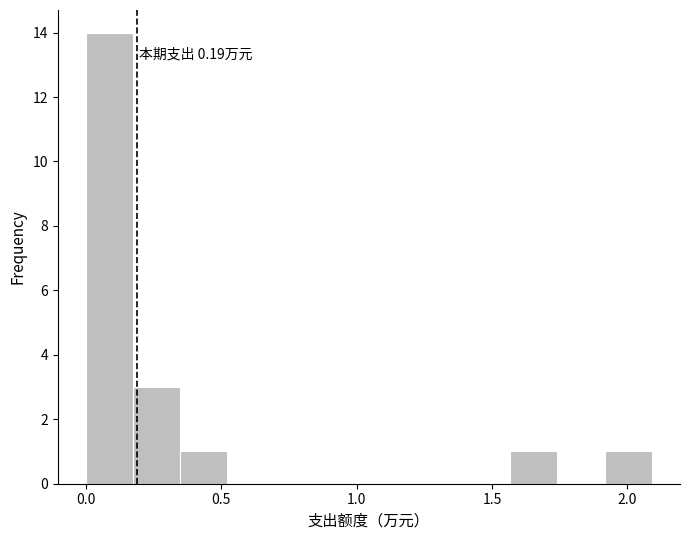

Read against the x-axis, roughly where is the centre of the tallest bar?

0.10